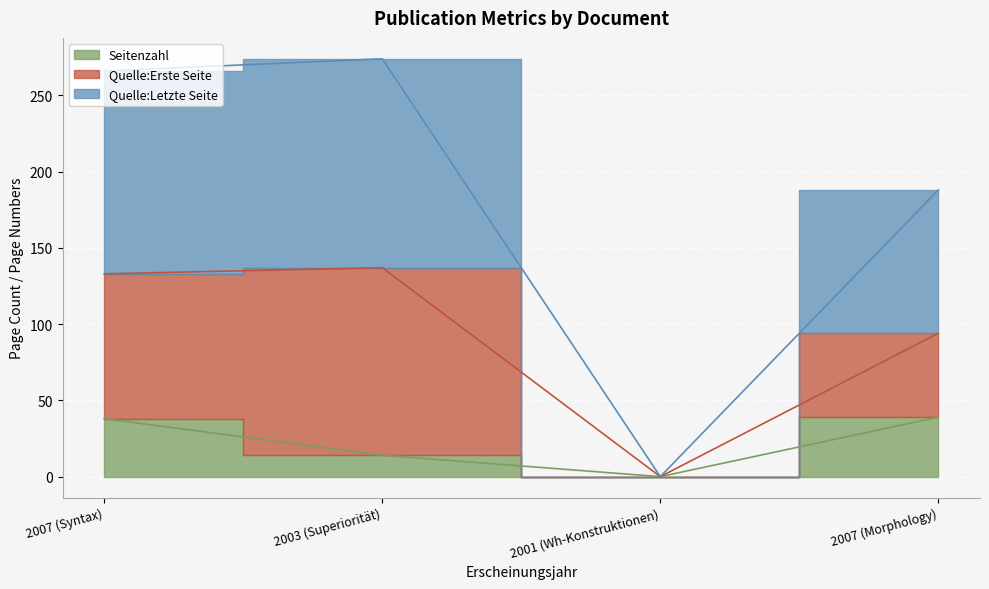

True or false: Seitenzahl and Quelle:Letzte Seite cross at least once.

False